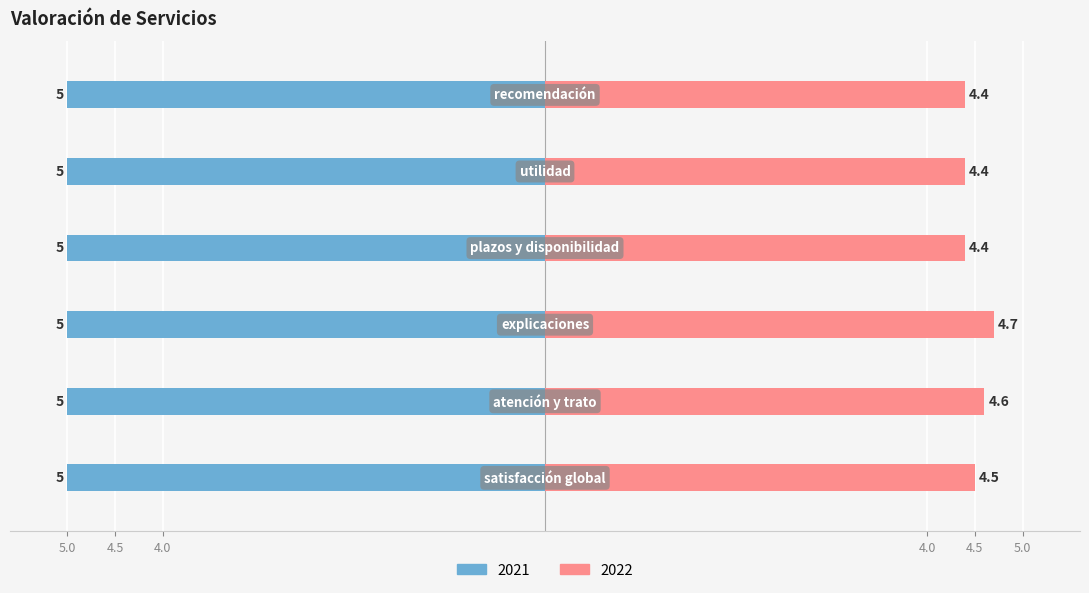

Reading left to right, what are all the values shown in this chart?

2021: satisfacción global=5.0	atención y trato=5.0	explicaciones=5.0	plazos y disponibilidad=5.0	utilidad=5.0	recomendación=5.0
2022: satisfacción global=4.5	atención y trato=4.6	explicaciones=4.7	plazos y disponibilidad=4.4	utilidad=4.4	recomendación=4.4